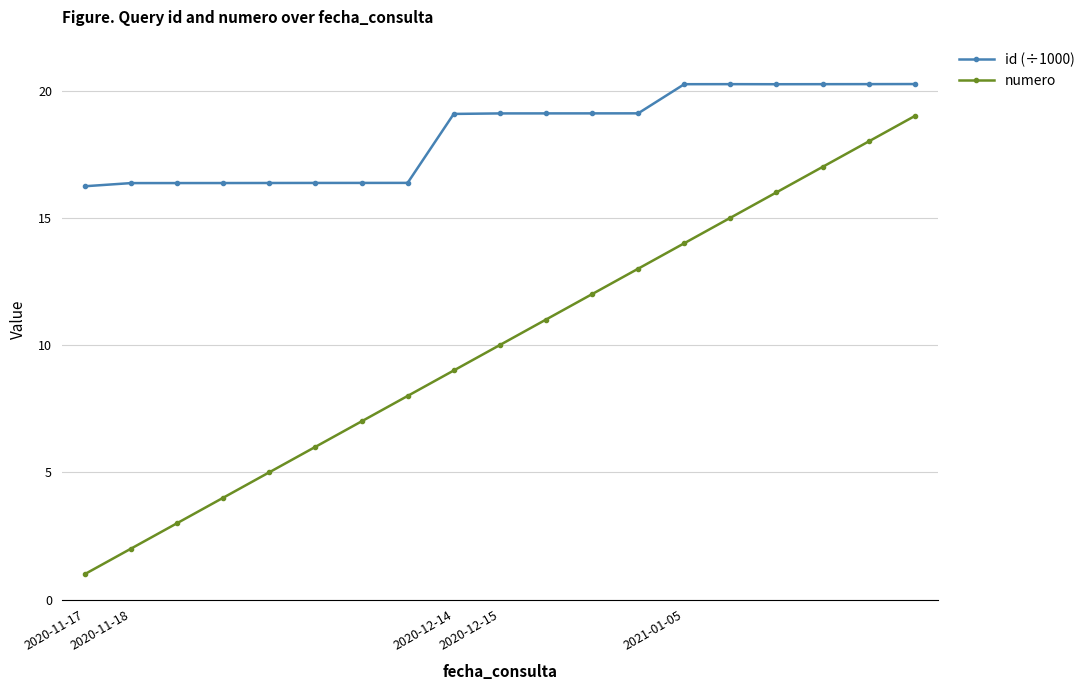

What is the value of the id (÷1000) point at the 6th from the left?

16.4